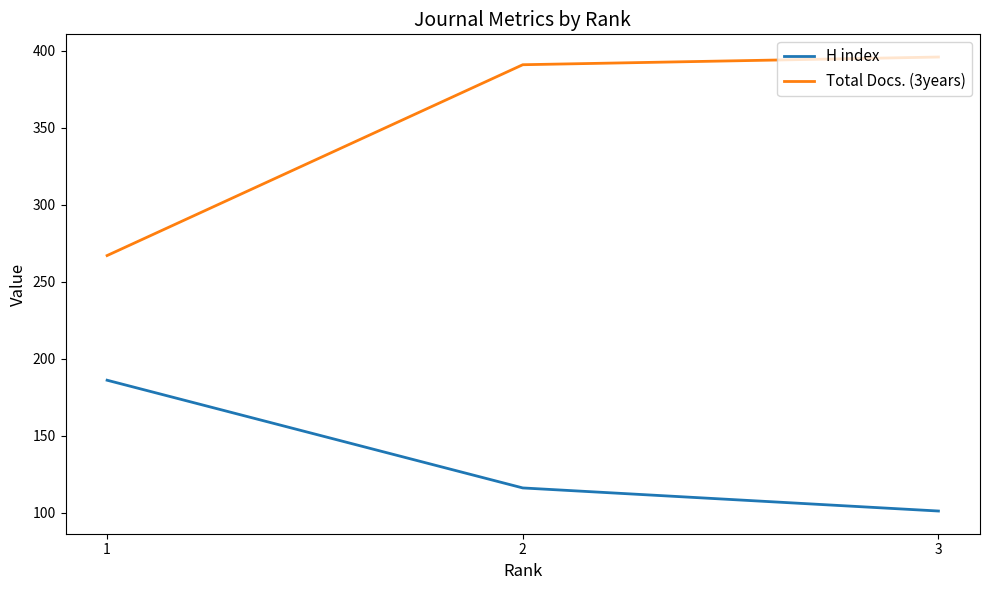

How many distinct data groups are displayed?

2